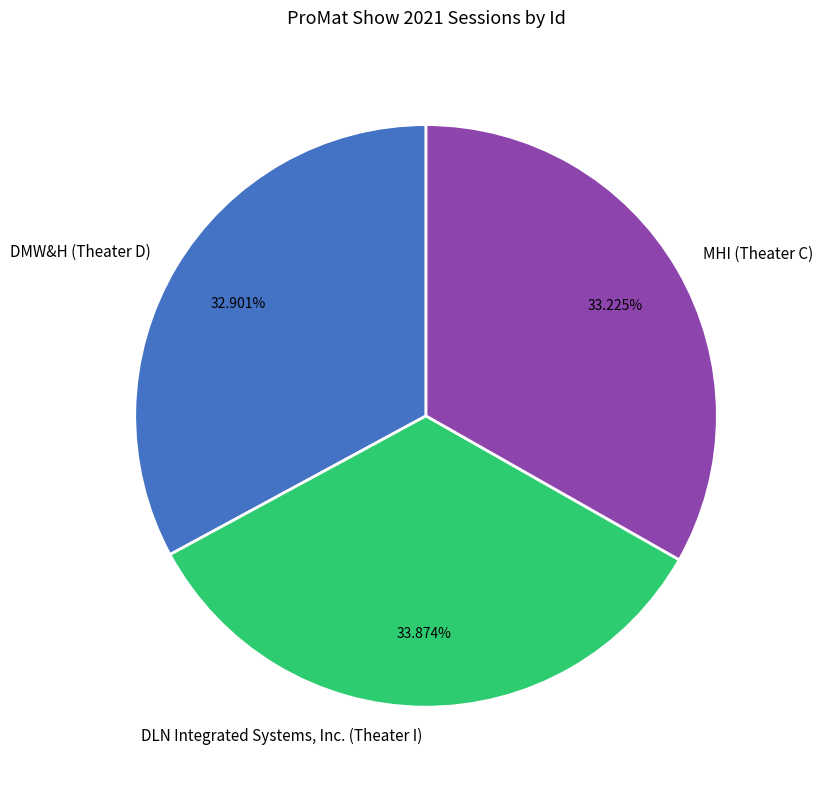

Is it true that MHI (Theater C) is 33% of the pie?

True